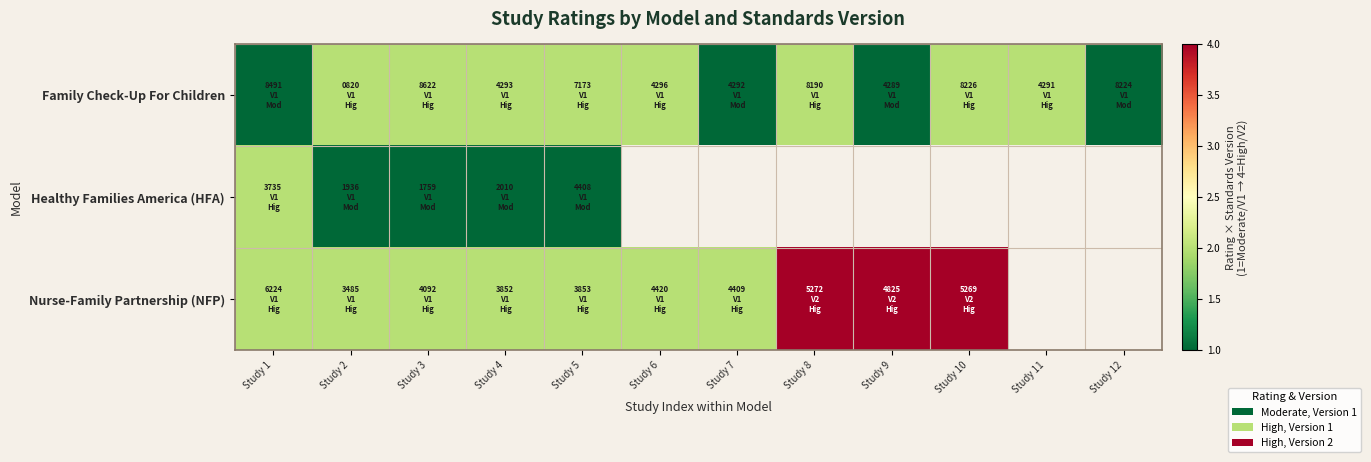

How many values in Healthy Families America (HFA) are above zero?

5